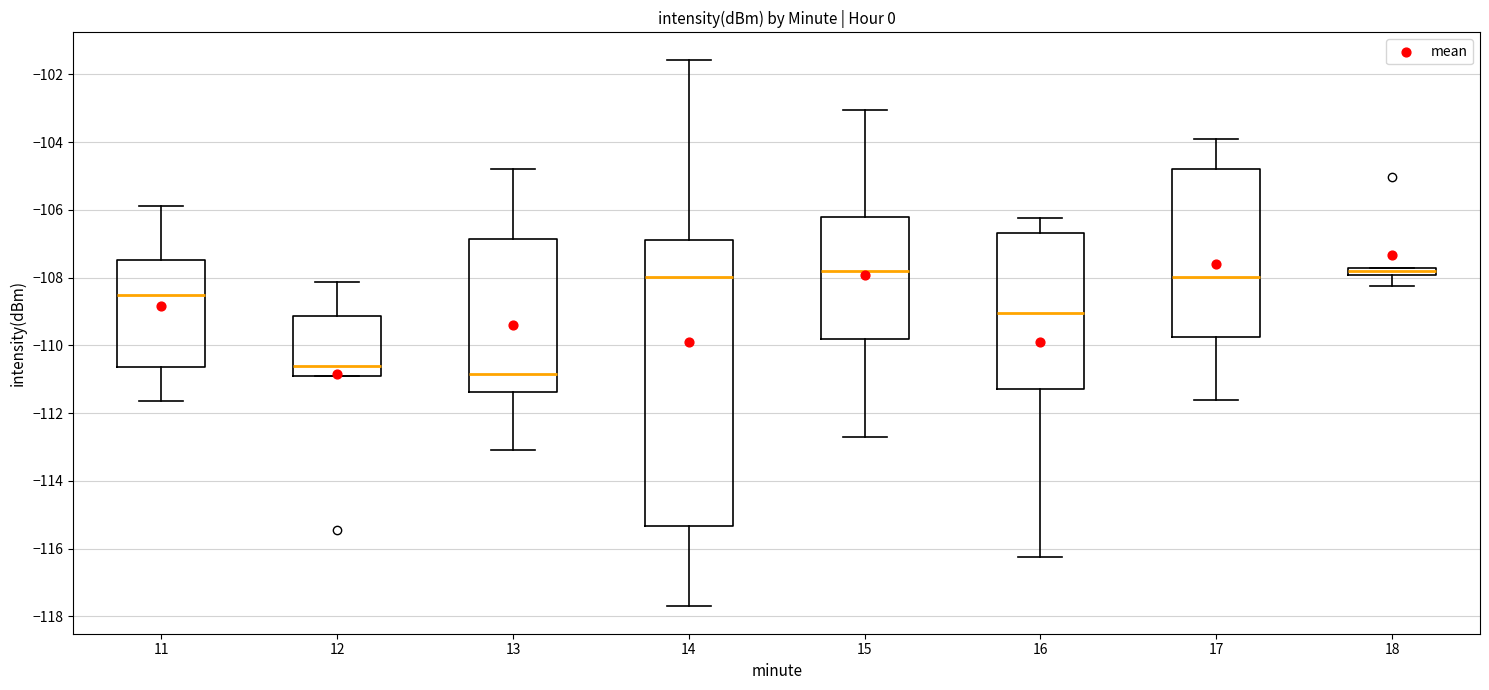

Comparing the boxes themselves (not the whiskers), which one is the tallest?

14